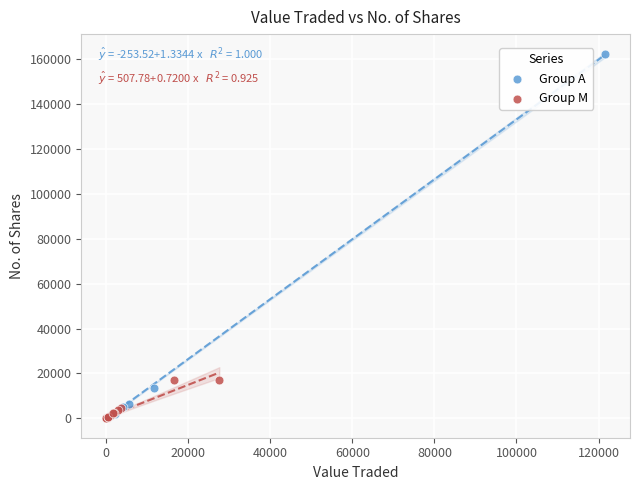

Which series contains the highest Y value?

Group A